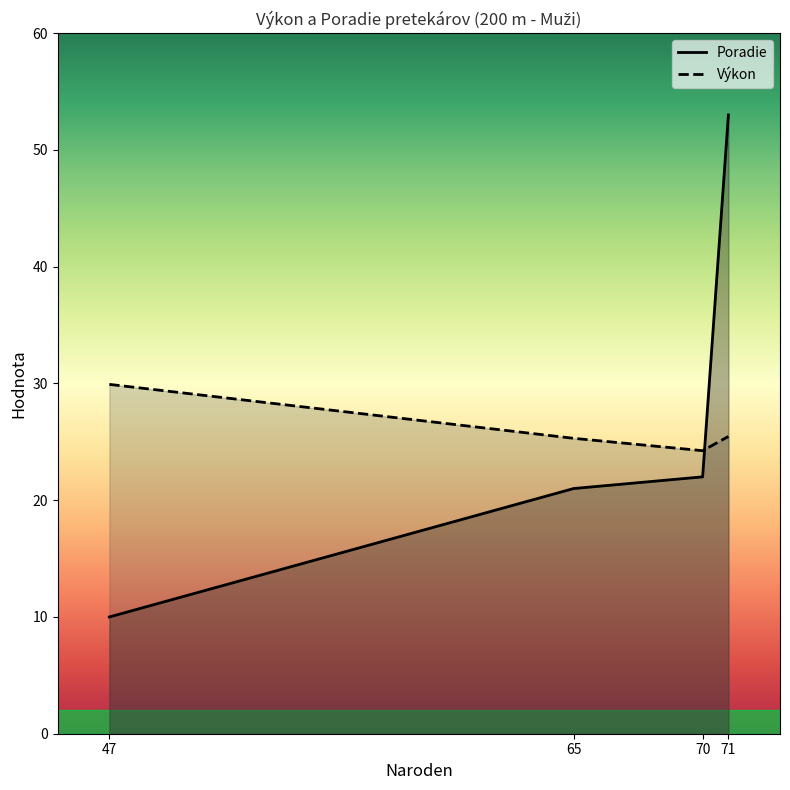

Rank the series by their maximum value, from lowest to highest.

Výkon, Poradie